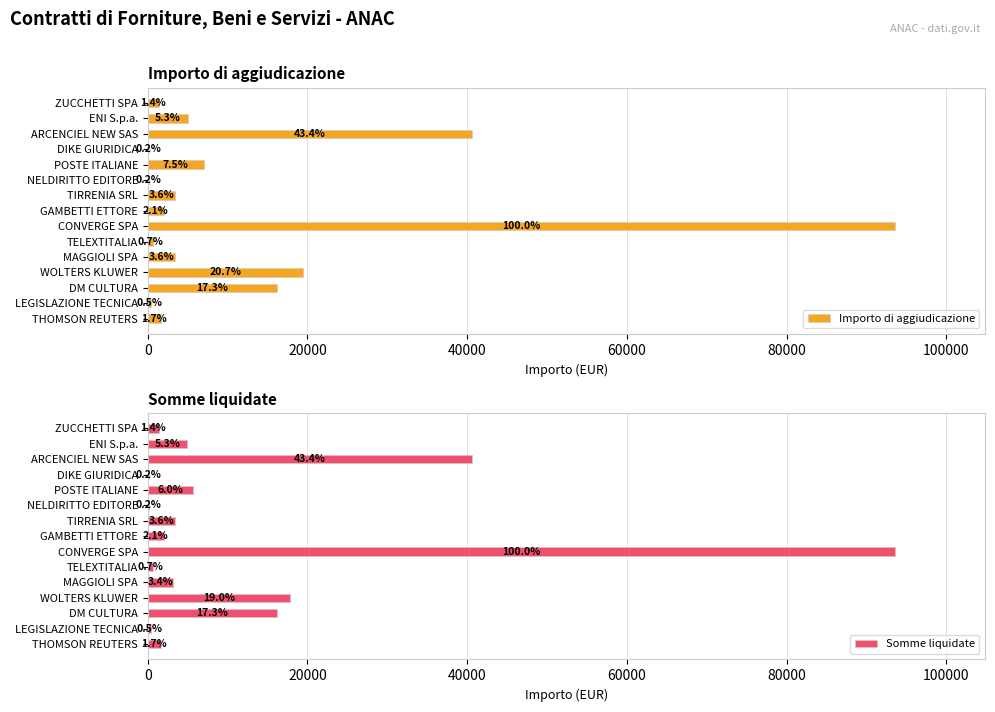

How many groups of bars are there?

15